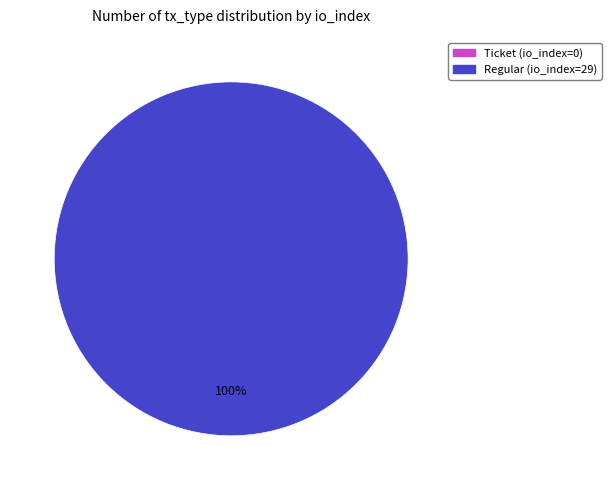

Rank the categories by value from highest to lowest.

Regular (io_index=29), Ticket (io_index=0)